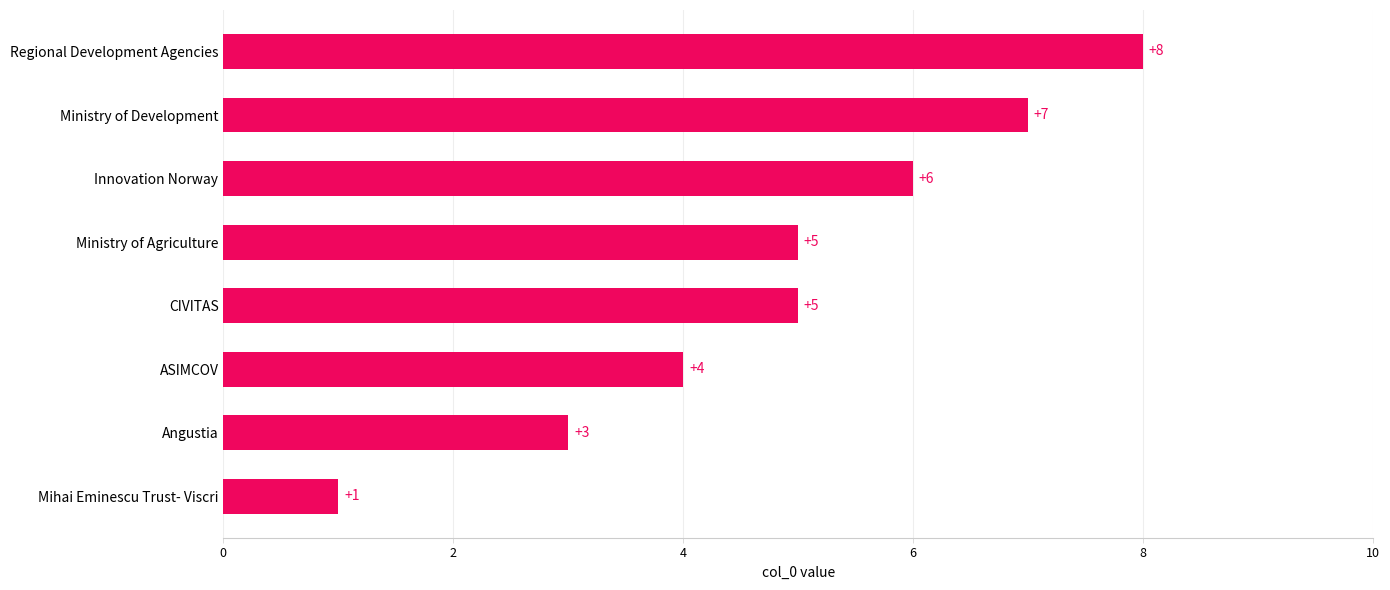

Which has a higher value, Ministry of Agriculture or Innovation Norway?

Innovation Norway